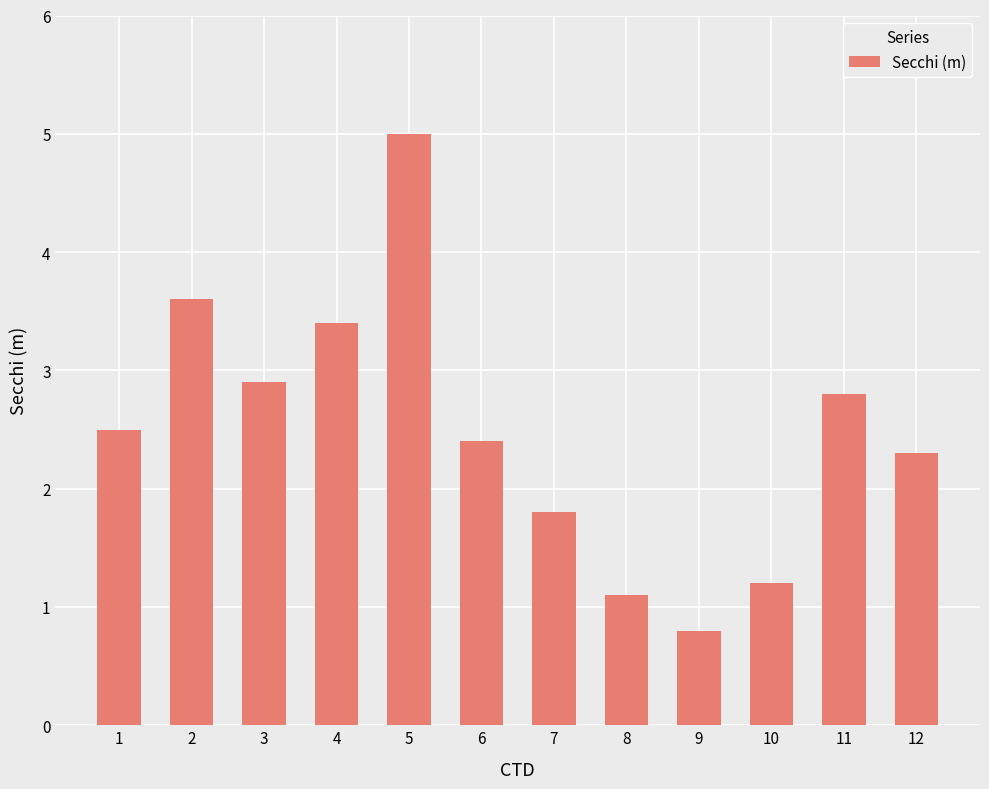

Rank the categories by value from lowest to highest.

9, 8, 10, 7, 12, 6, 1, 11, 3, 4, 2, 5